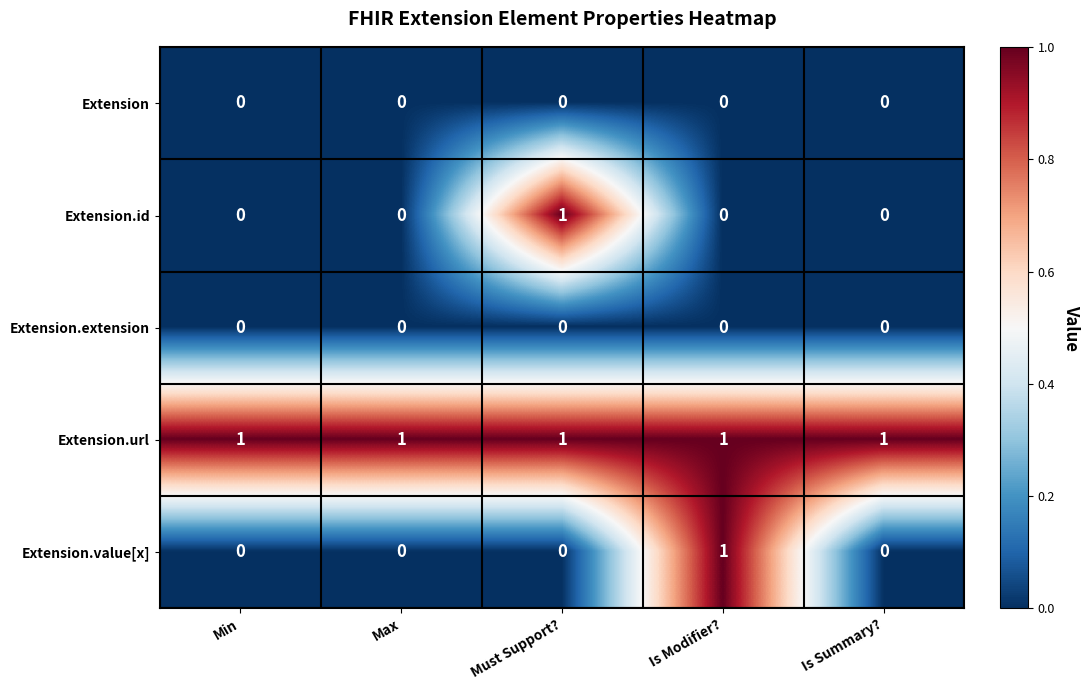

What is the difference between the highest and lowest values at Is Modifier??

1